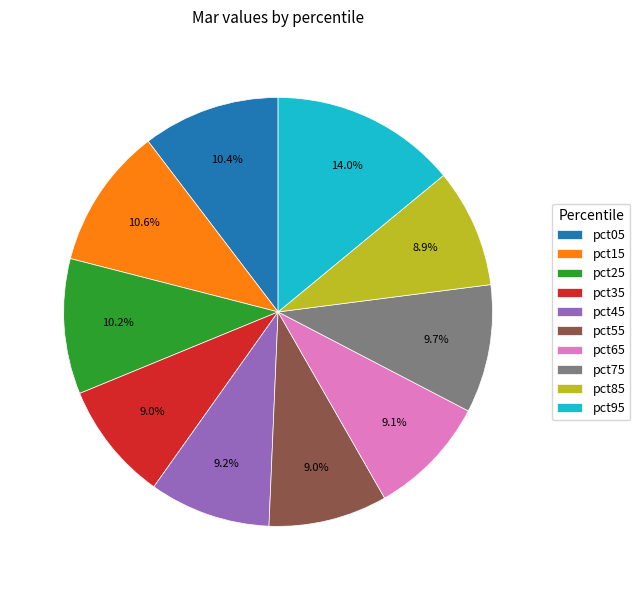

What is the largest slice in the pie chart?

pct95